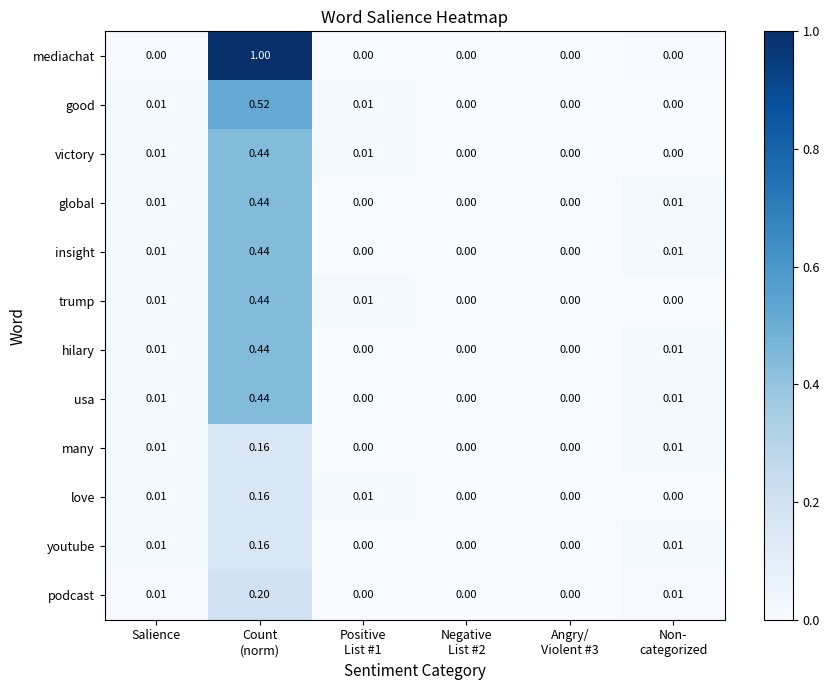

Which series has the largest range (max minus min)?

mediachat